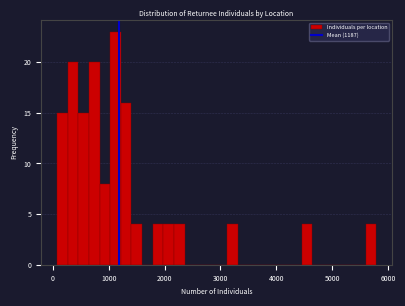

Around what value on the x-axis is the tallest bar? Give the approximate position of its centre, as read against the axis.

1100